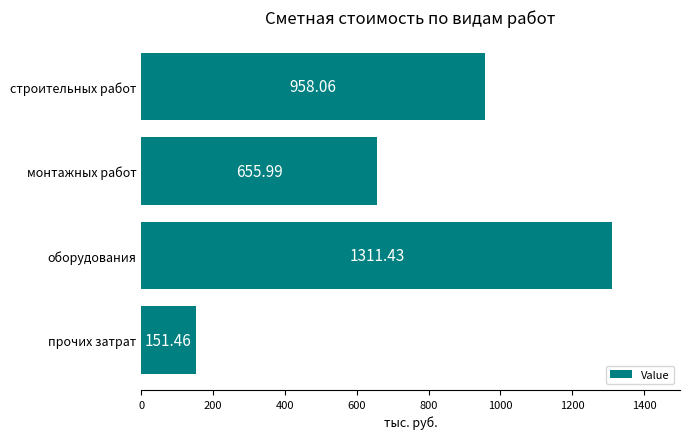

What is the sum of all values?

3076.9